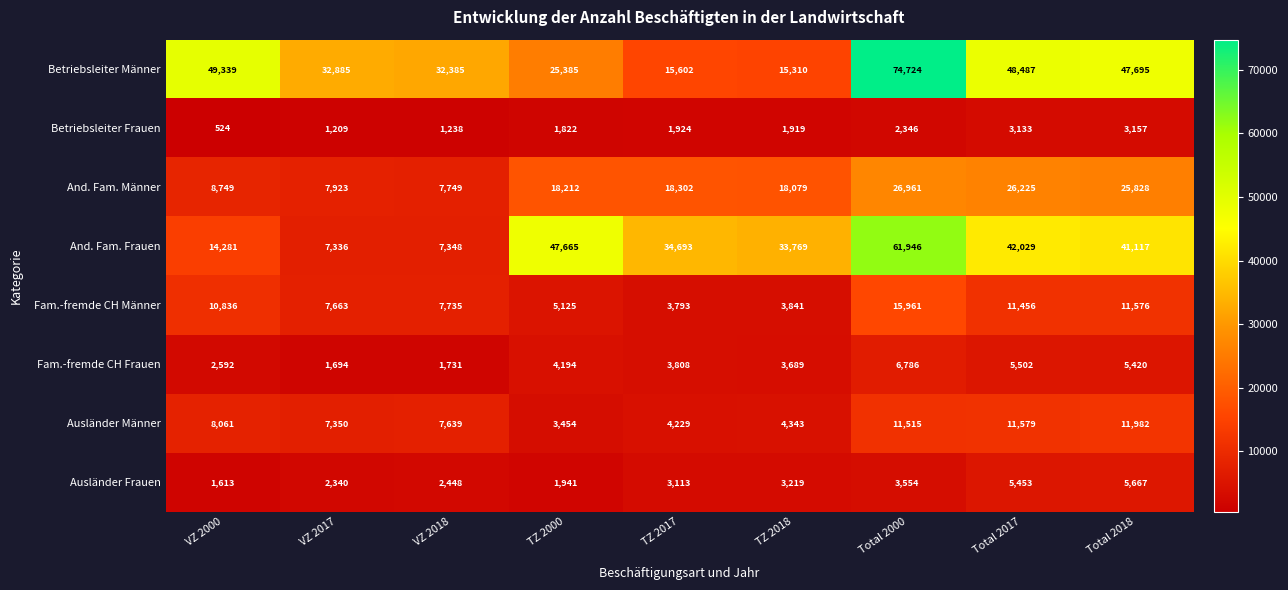

What is the difference between the maximum and minimum values in the Fam.-fremde CH Männer series?

12168